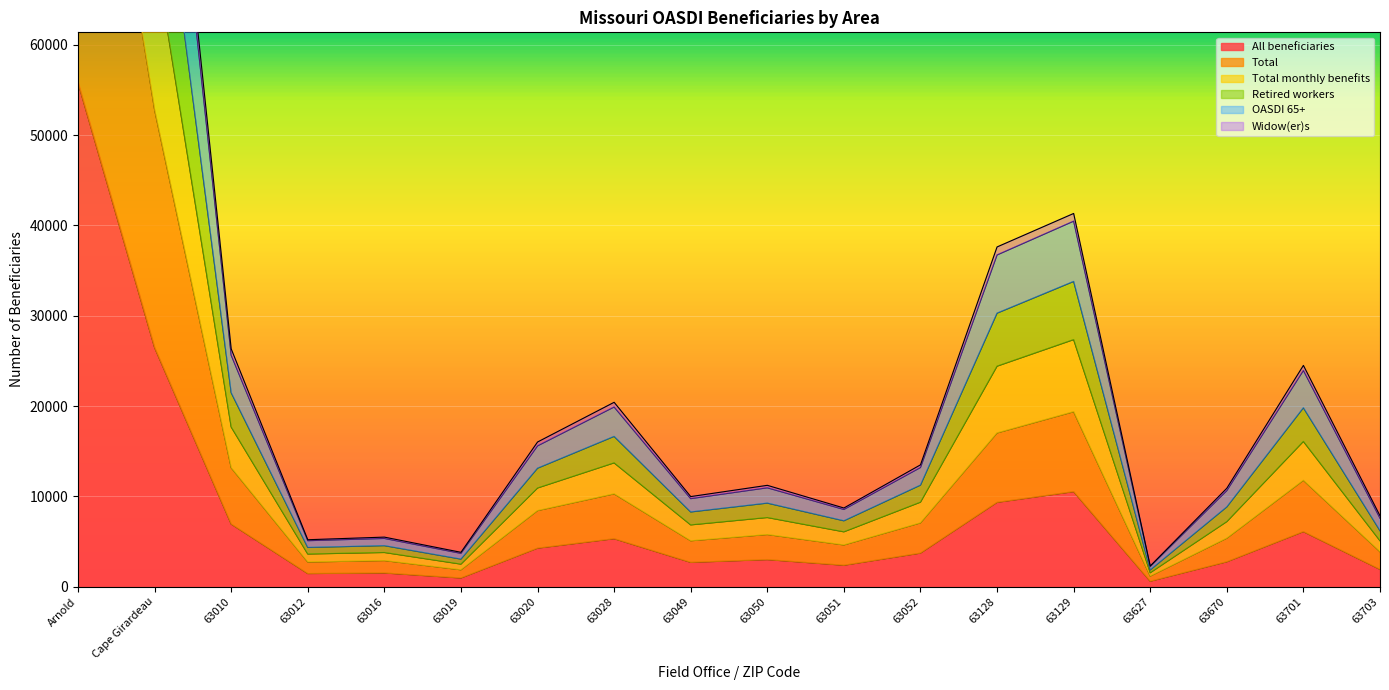

True or false: OASDI 65+ and Total monthly benefits intersect in this chart.

False